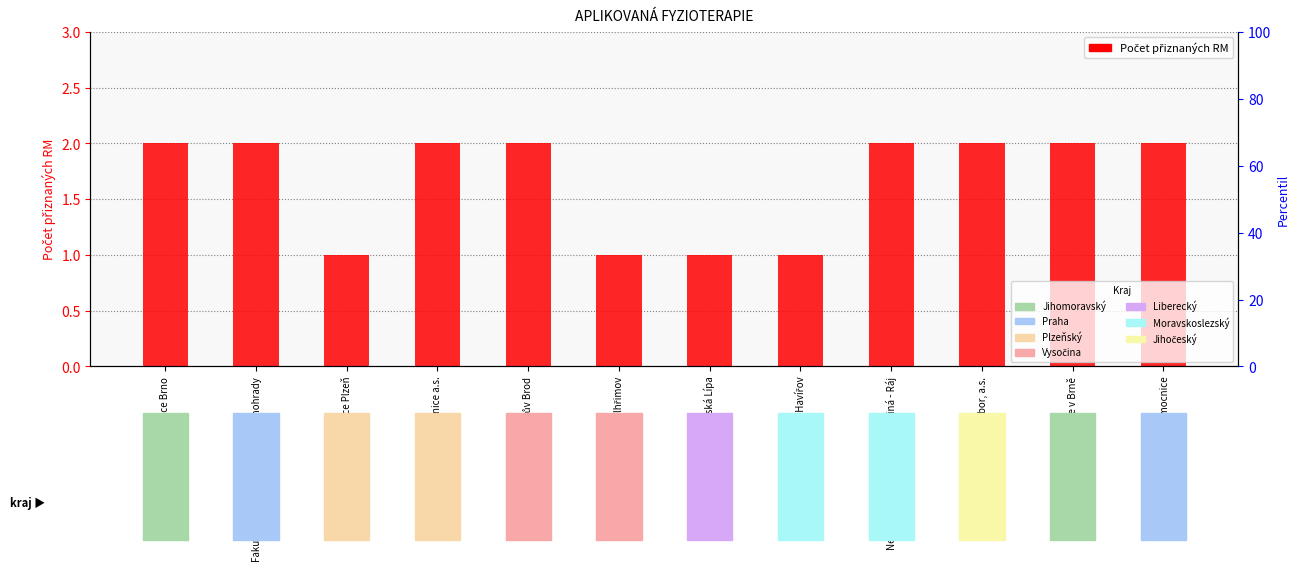

How many data points are less than 2?

4